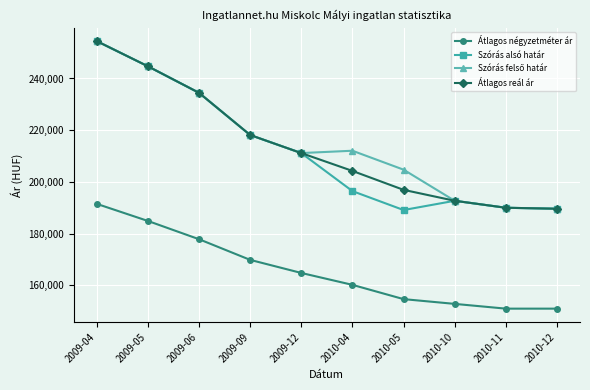

What is the sum of the Átlagos reál ár values at 2010-10 and 2010-12?

382375